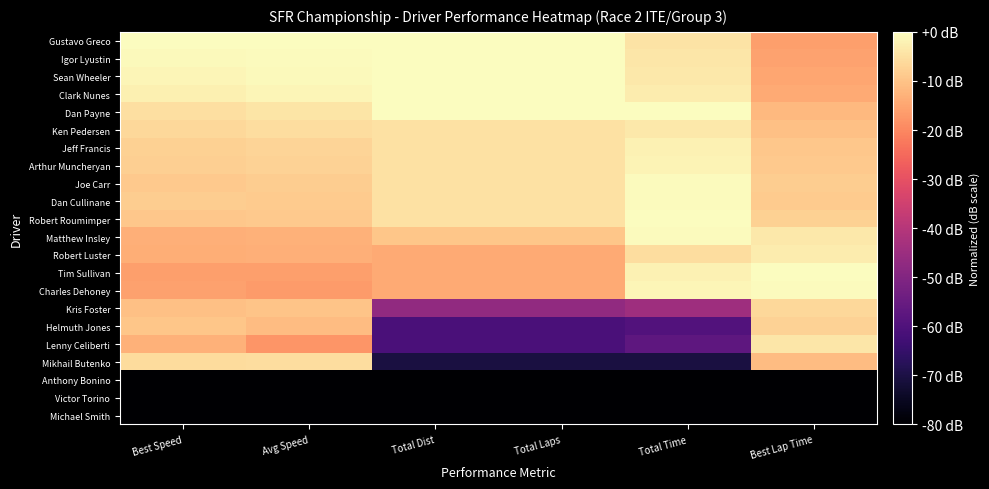

What is the spread (max minus min) of values at Total Dist?

80.0